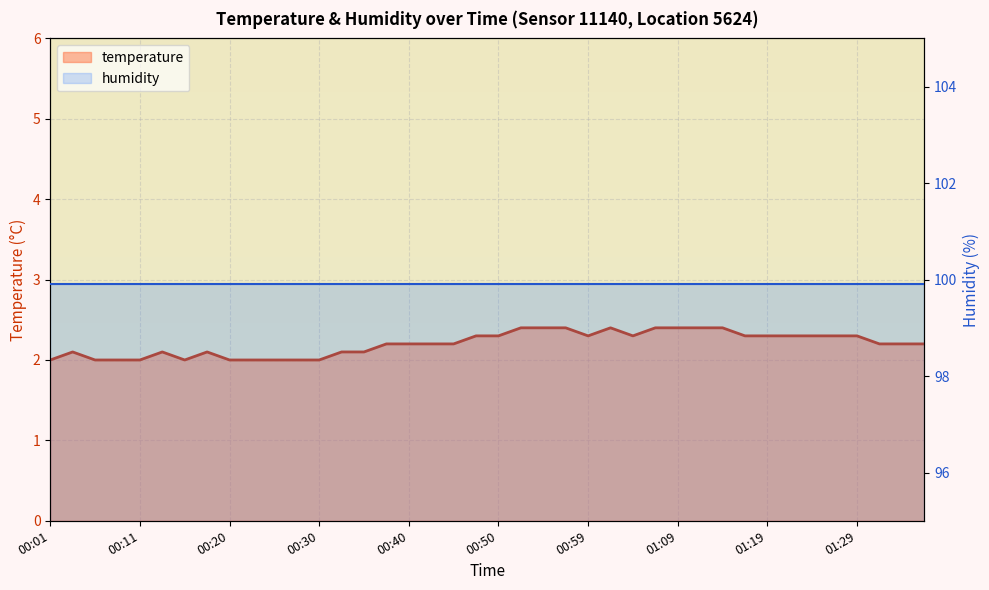

What is the value of the temperature point at the 31st from the left?

2.4